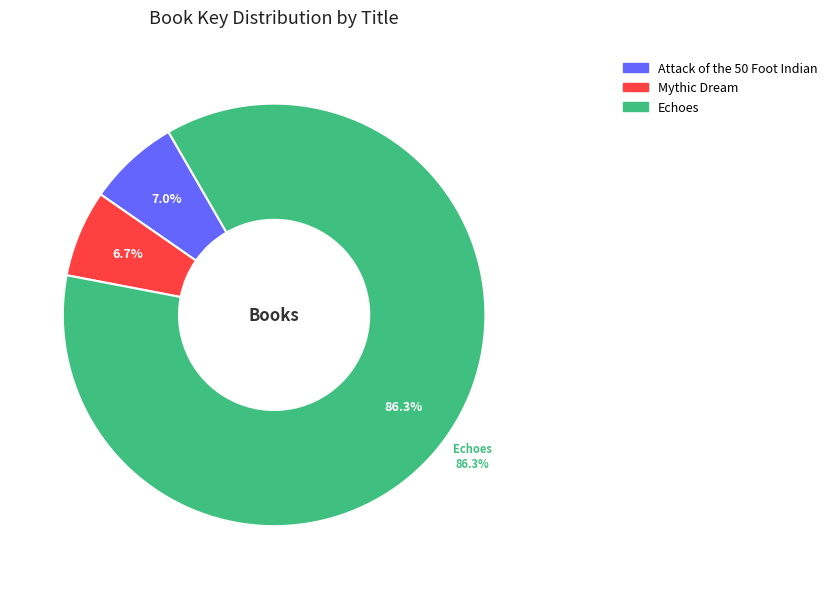

Approximately how many times larger is the value at Attack of the 50 Foot Indian compared to Echoes?

0.1